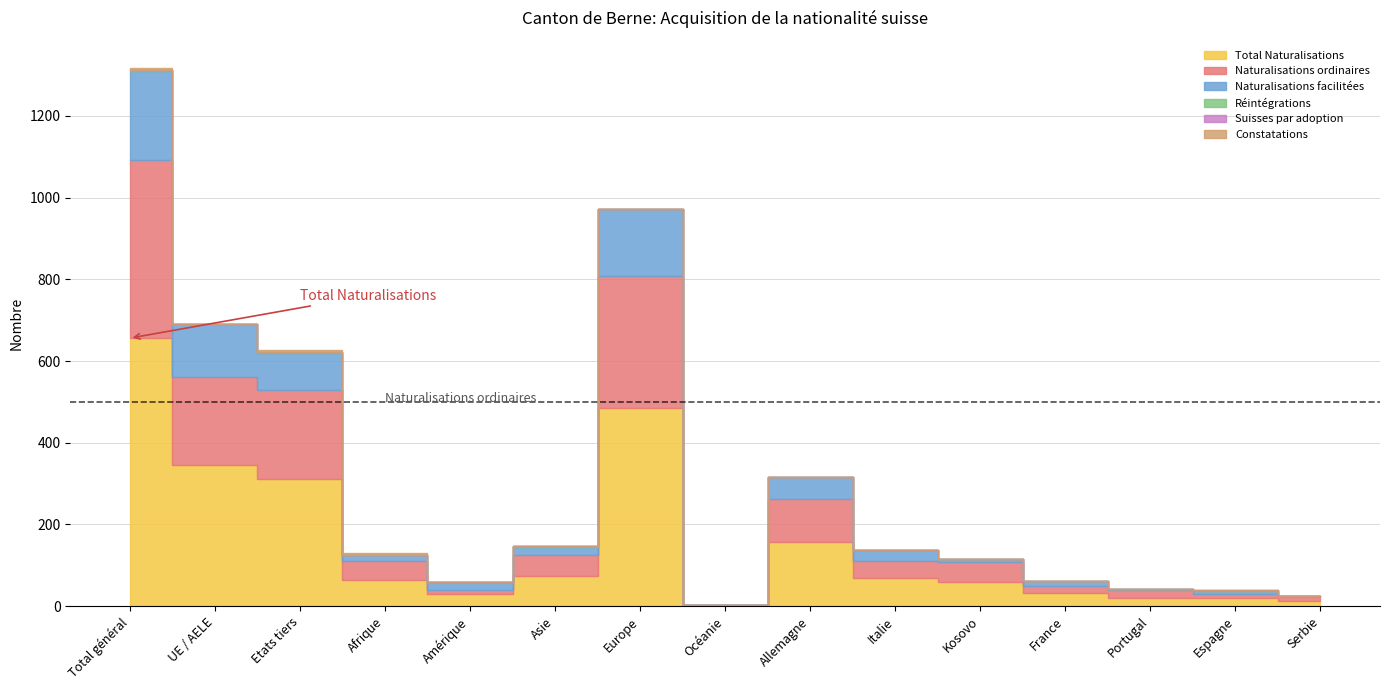

Where does the Naturalisations facilitées series first go above 19?

Total général